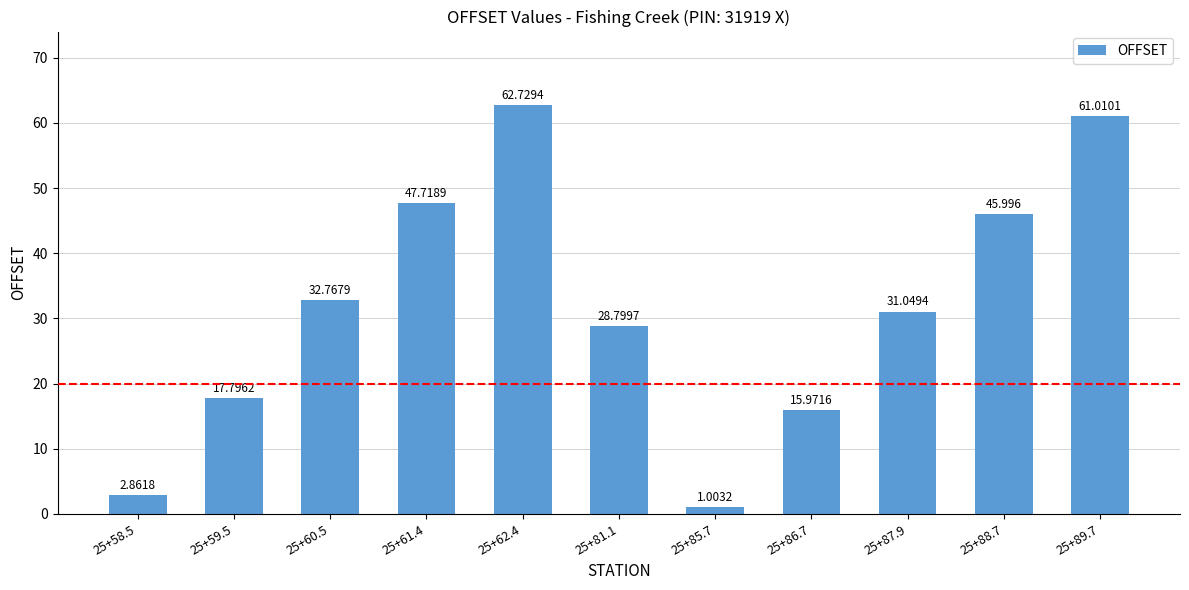

Count the number of data series in this chart.

1